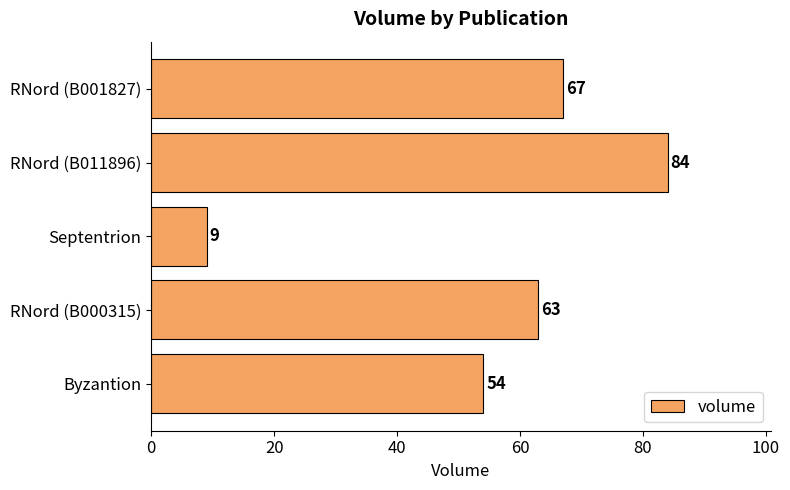

Reading top to bottom, extract all data points from this chart.

RNord (B001827)=67	RNord (B011896)=84	Septentrion=9	RNord (B000315)=63	Byzantion=54